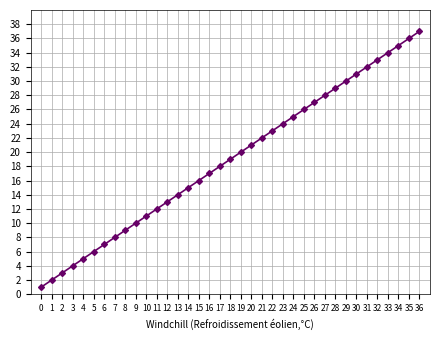

Reading left to right, transcribe all the data shown in this chart.

0=1	1=2	2=3	3=4	4=5	5=6	6=7	7=8	8=9	9=10	10=11	11=12	12=13	13=14	14=15	15=16	16=17	17=18	18=19	19=20	20=21	21=22	22=23	23=24	24=25	25=26	26=27	27=28	28=29	29=30	30=31	31=32	32=33	33=34	34=35	35=36	36=37